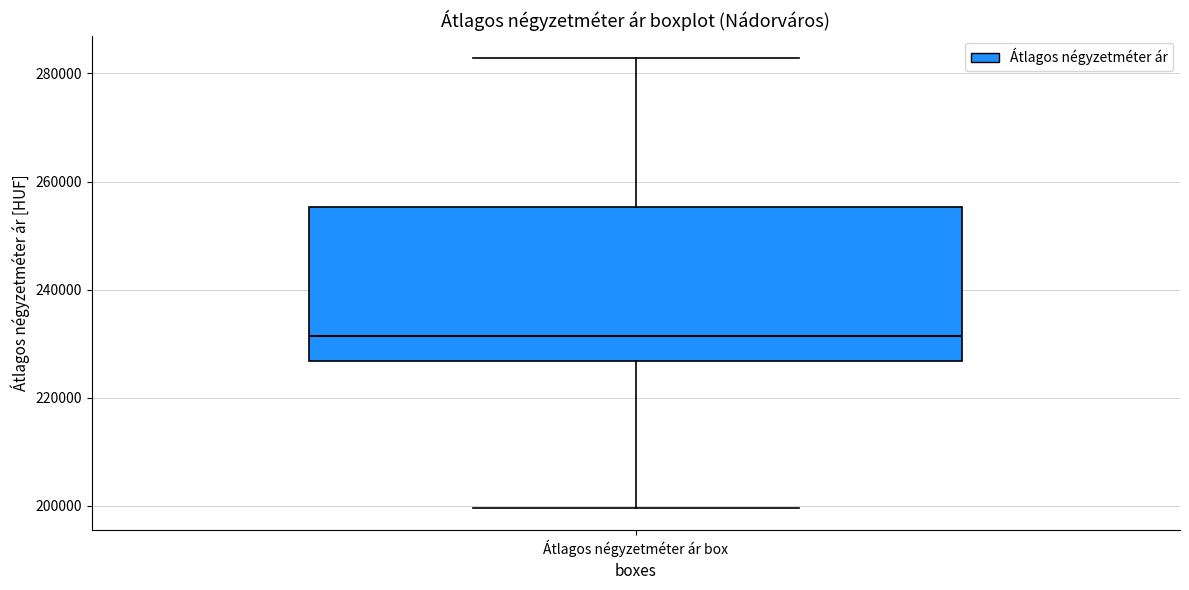

Where does the median line of the box for Átlagos négyzetméter ár box sit on the y-axis? The values are not printed on the chart, so give them approximately, as read against the axis.

232000